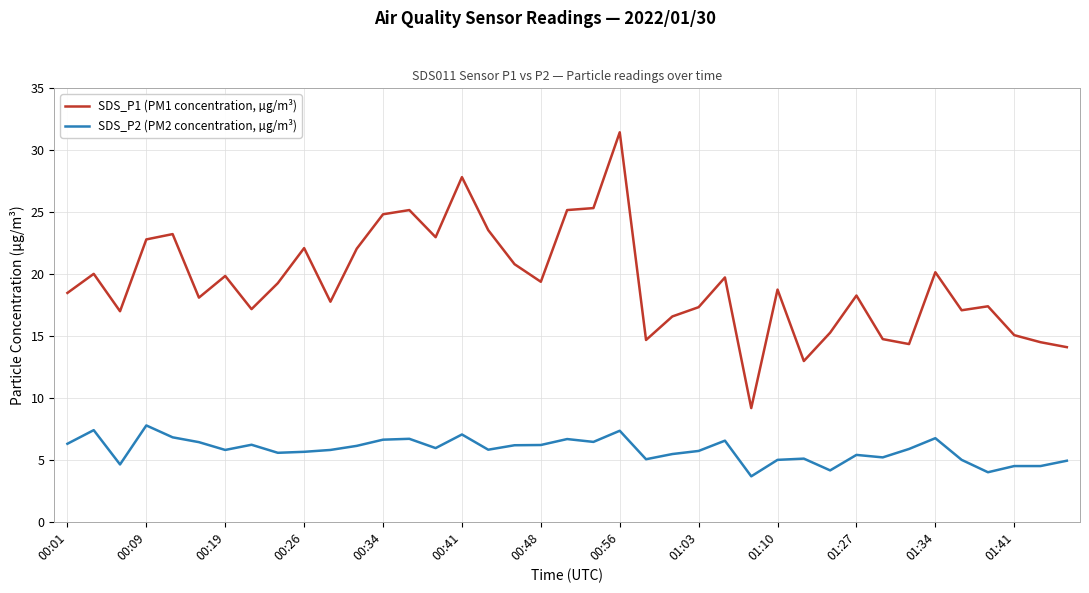

What is the minimum value for SDS_P1 (PM1 concentration, µg/m³)?

9.2